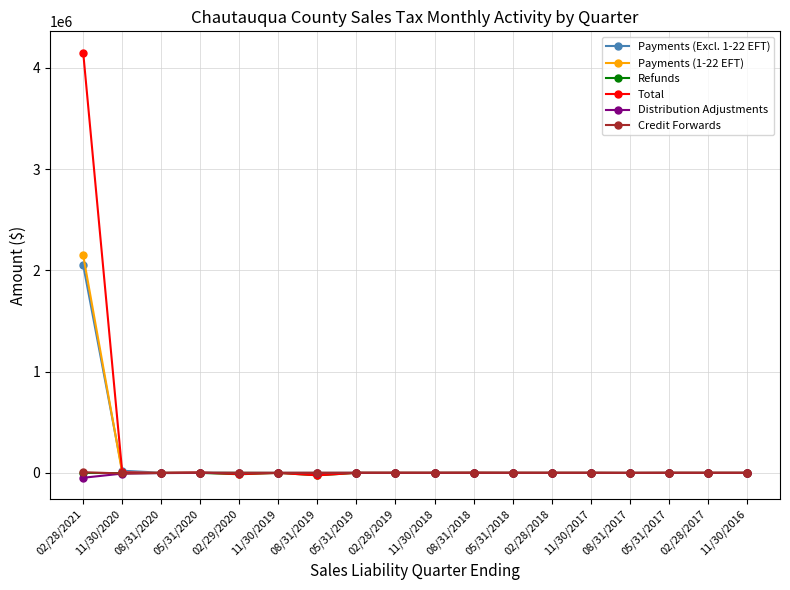

At which category is the sum across all series the highest?

02/28/2021